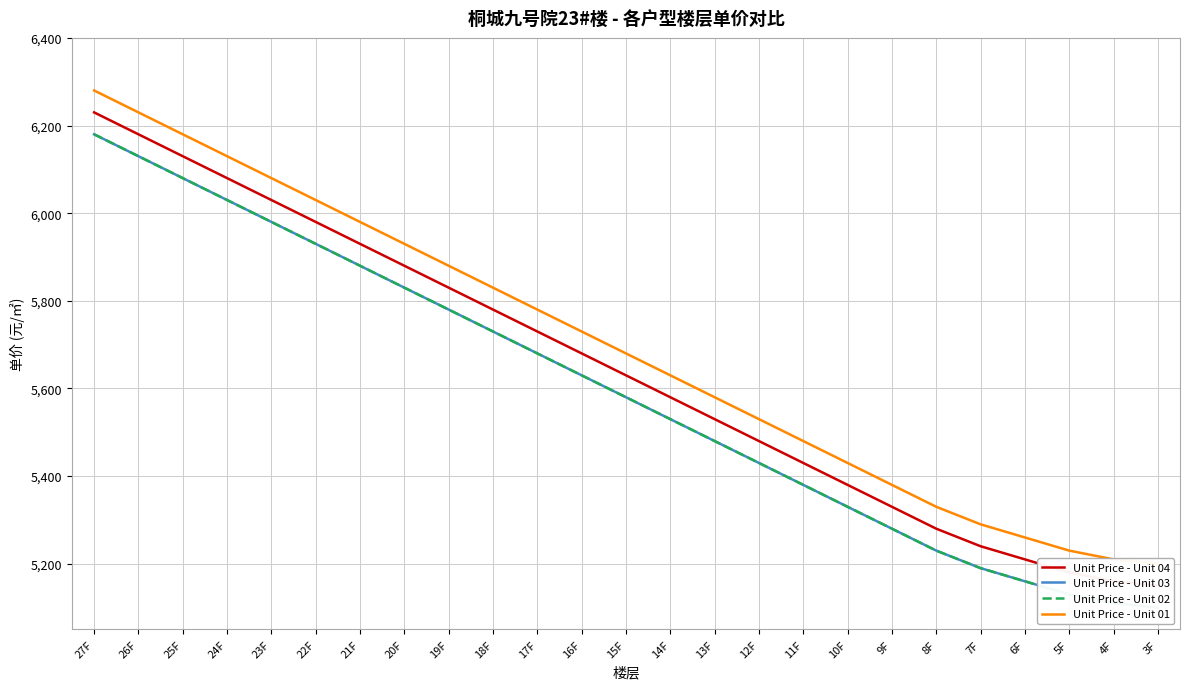

At which label does Unit Price - Unit 04 first exceed 5630?

27F